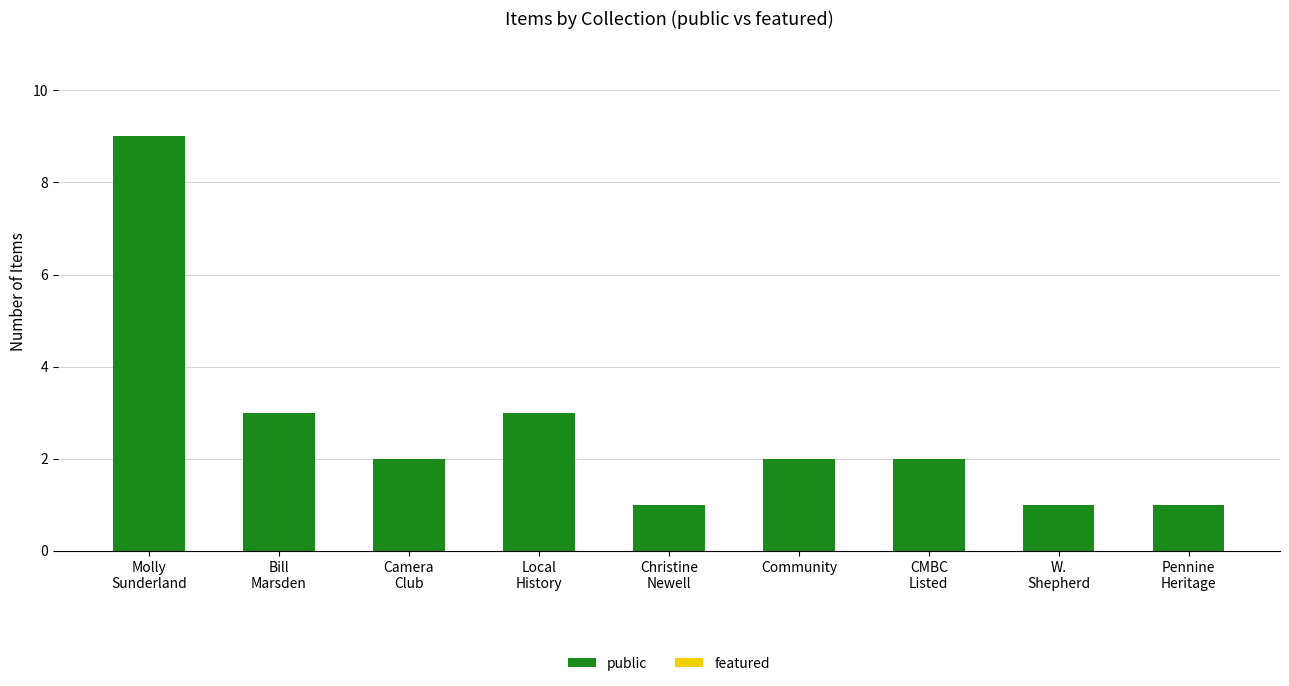

True or false: the data shows 2 at Community.

True